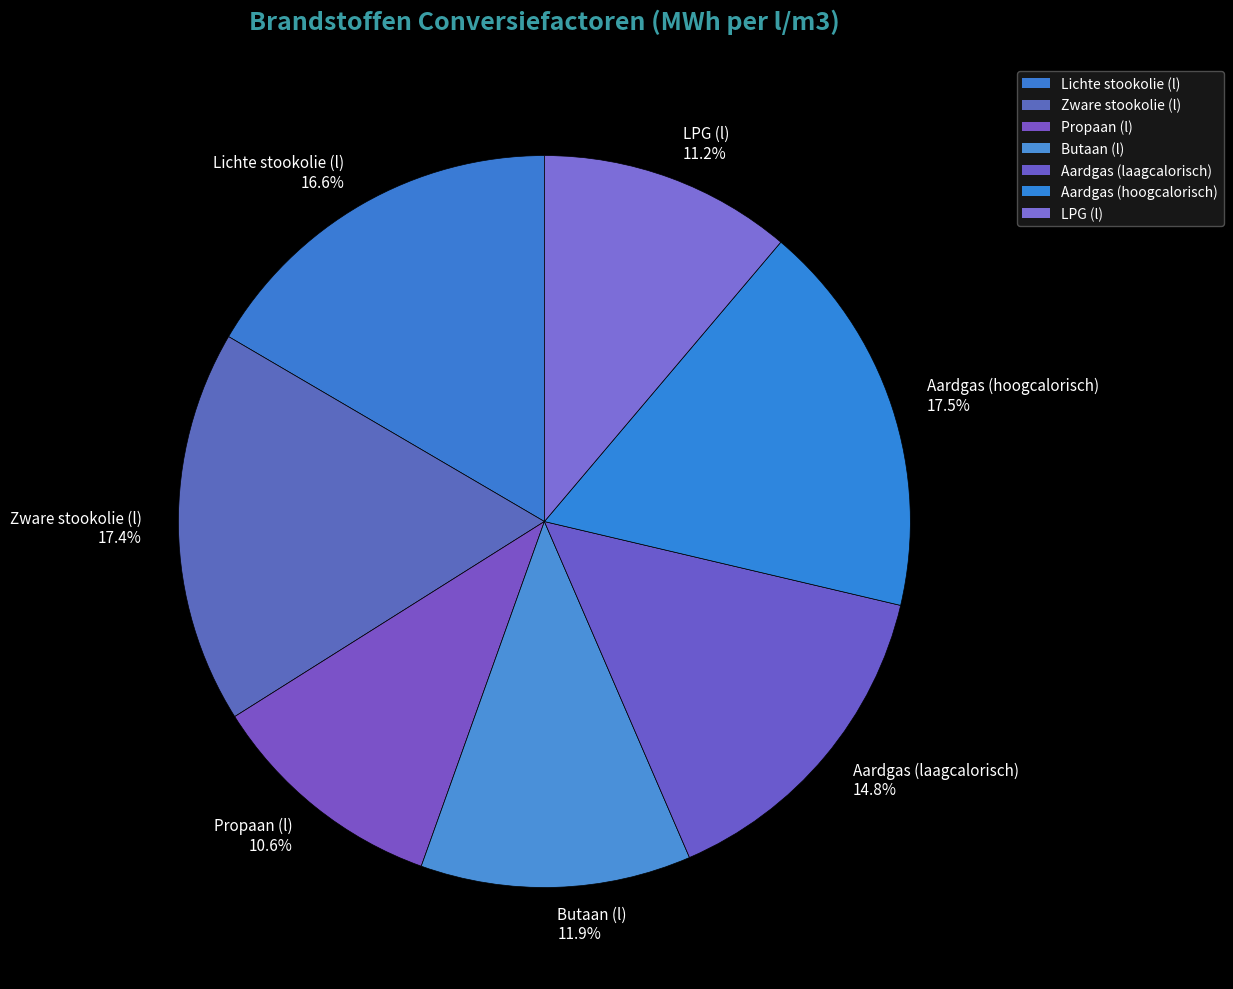

What portion of the pie excludes Butaan (l)?

88.1%